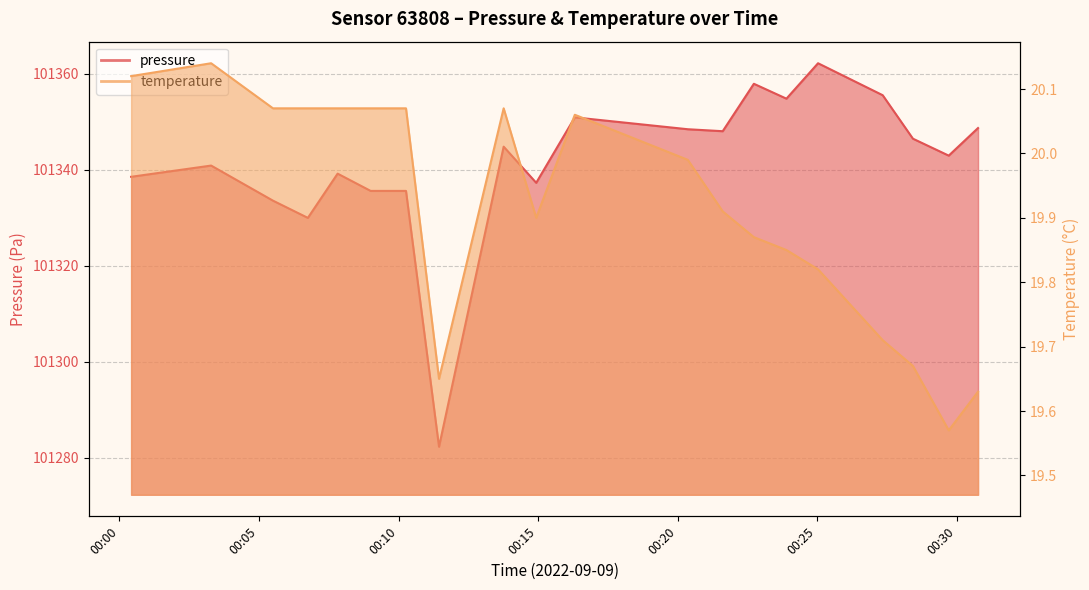

At which category does the chart reach its minimum across all series?

00:29:43